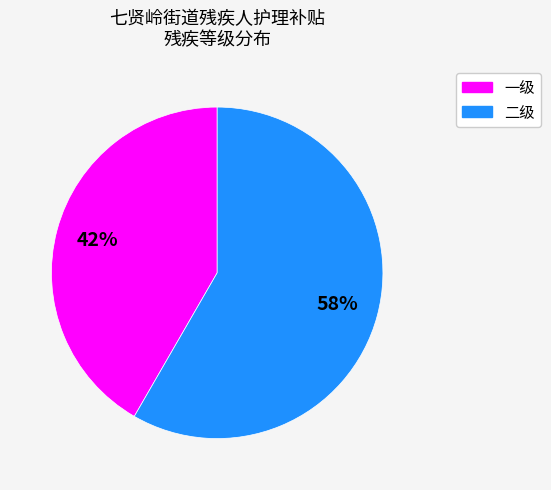

Is there a majority slice in this chart?

Yes